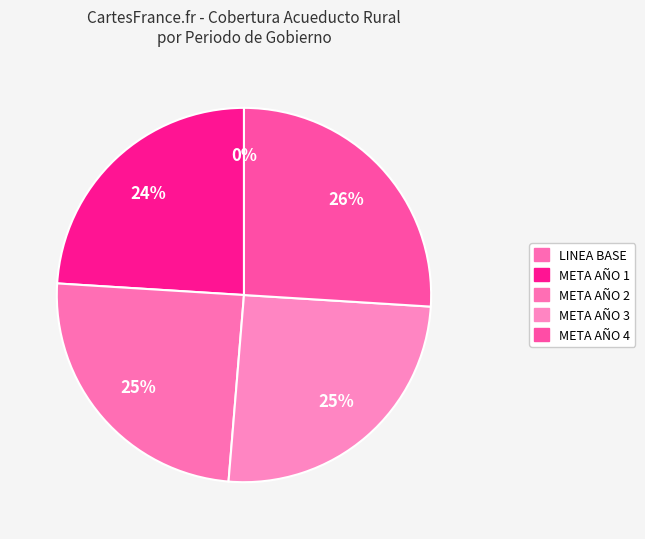

Which slice is the largest?

META AÑO 4